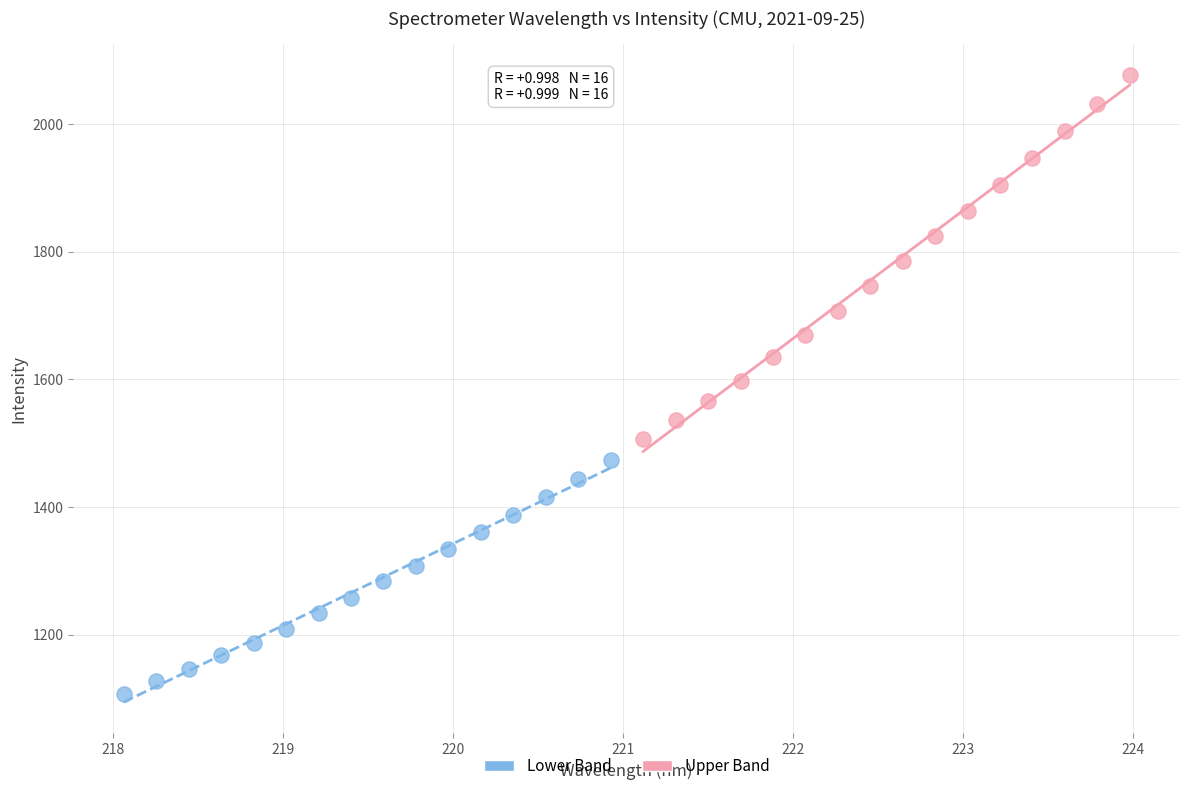

Which series has the widest spread of Y values?

Upper Band